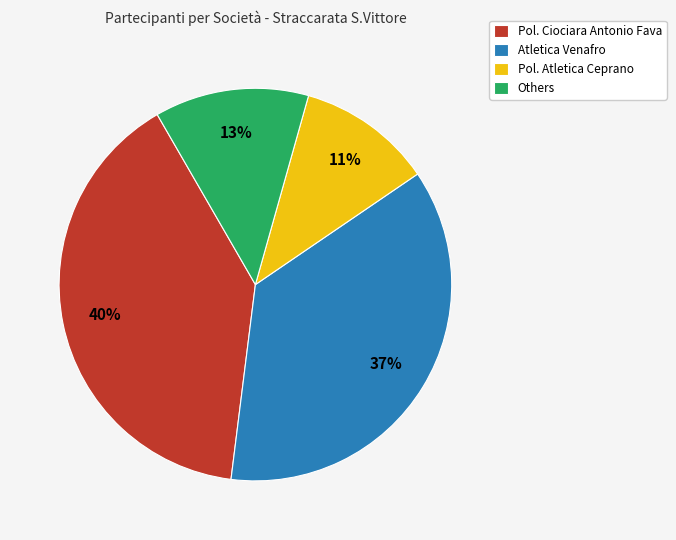

Is the sum of Pol. Ciociara Antonio Fava and Pol. Atletica Ceprano greater than half?

Yes